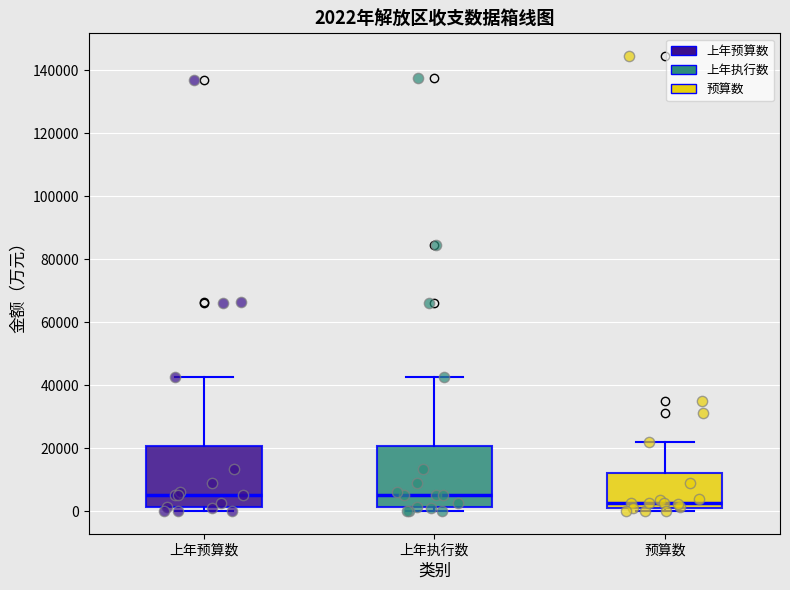

Which box has the lowest median line?

预算数